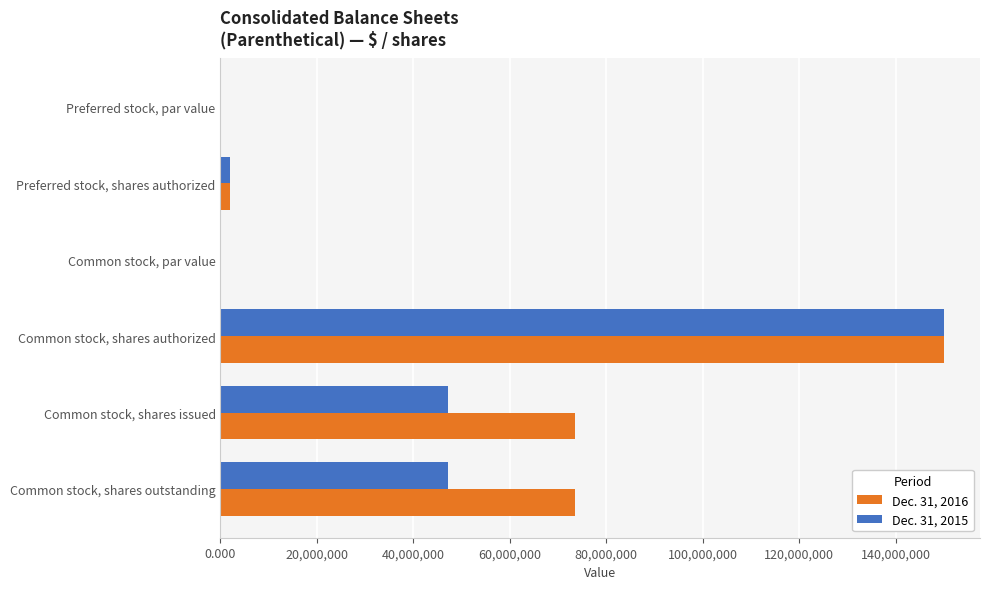

The Dec. 31, 2015 series shows 71161412.1 at Common stock, shares issued. True or false?

False